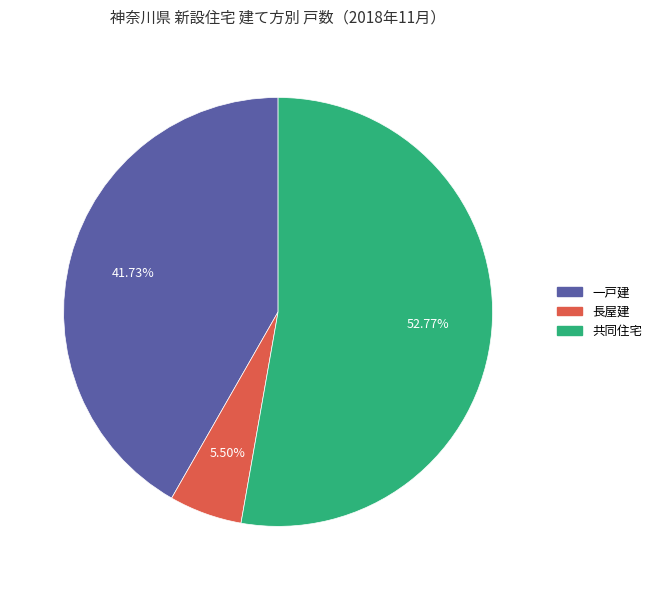

Is it true that 一戸建 is 56% of the pie?

False